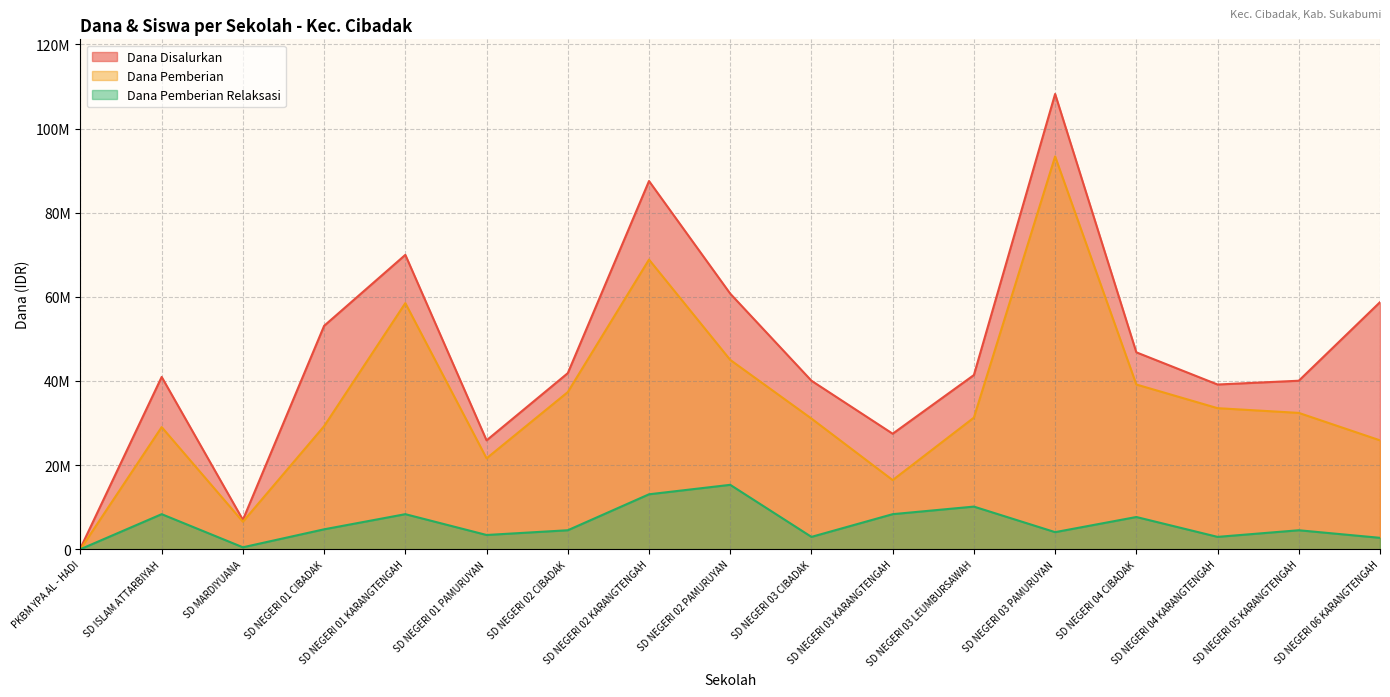

The value of Dana Pemberian at SD NEGERI 02 KARANGTENGAH is 29453188. True or false?

False